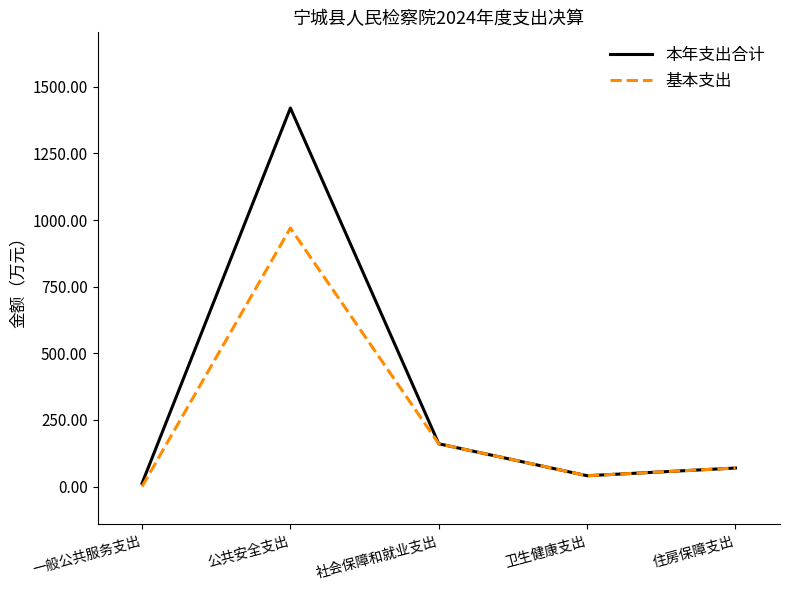

What position from the right is 一般公共服务支出?

5